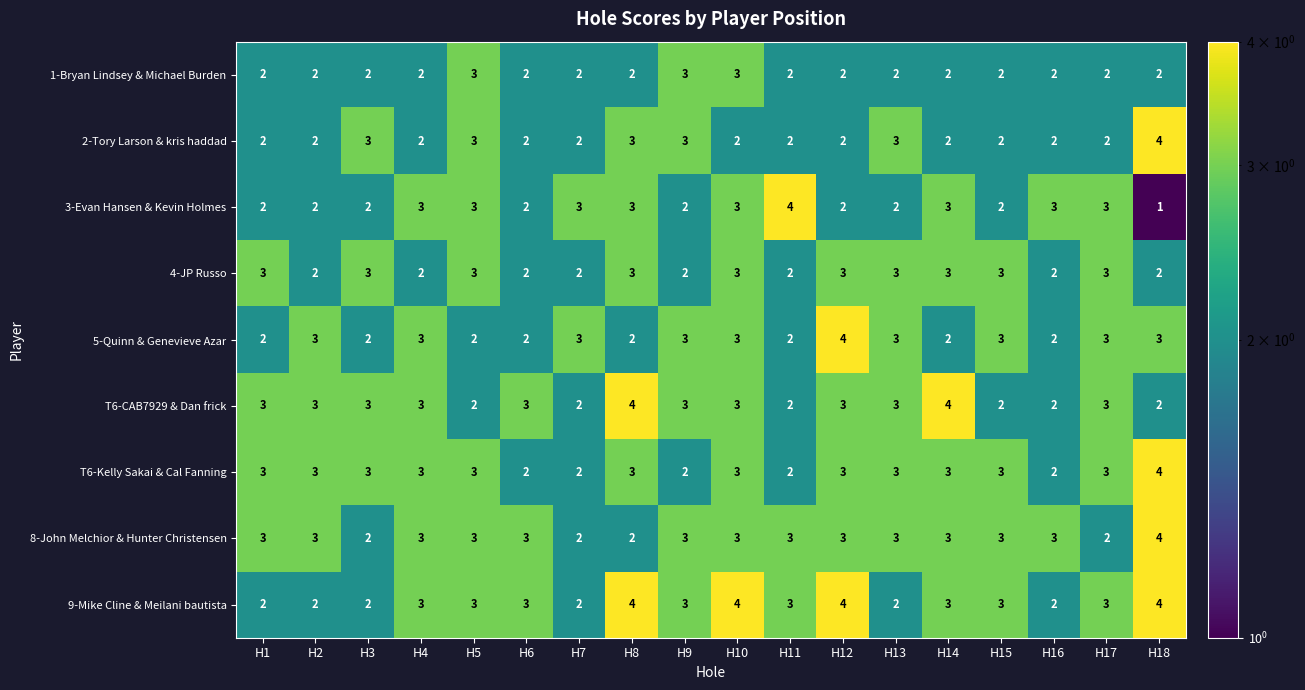

How many 5-Quinn & Genevieve Azar values are between 2 and 3?

17